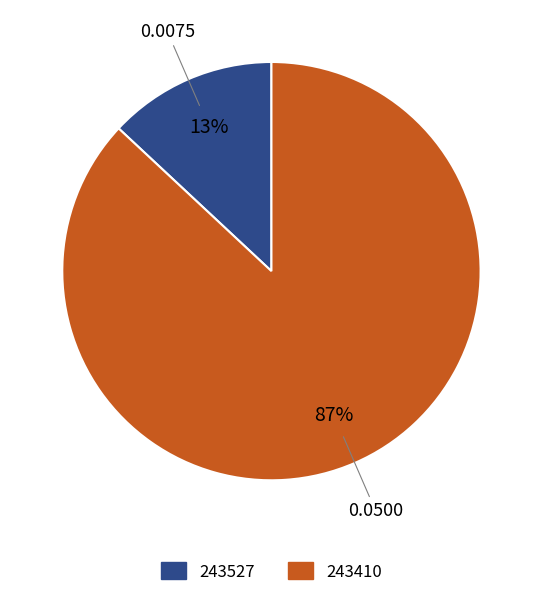

Is the sum of 243527 and 243410 greater than half?

Yes